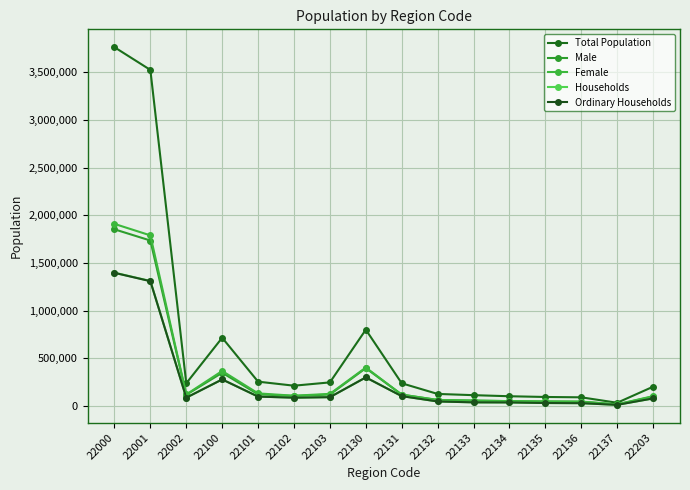

At 22135, list the series in order from largest to smallest.

Total Population, Female, Male, Households, Ordinary Households